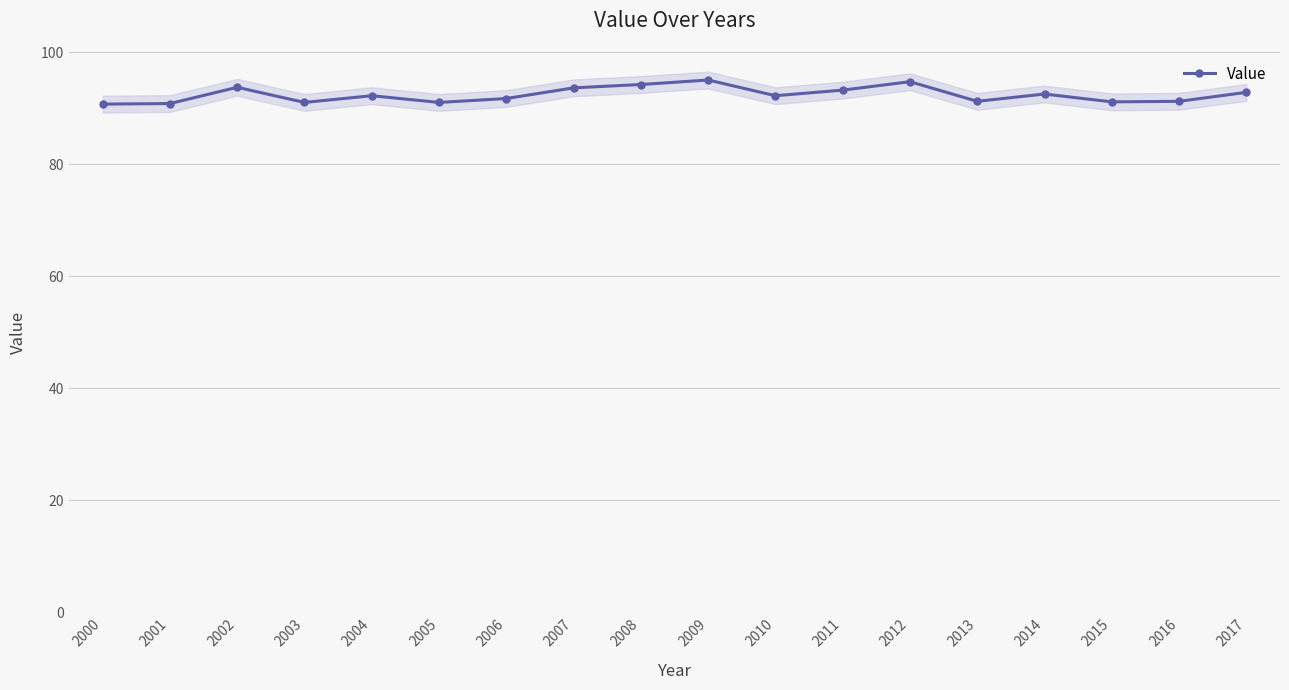

What is the value of the 2nd point from the left?

90.8